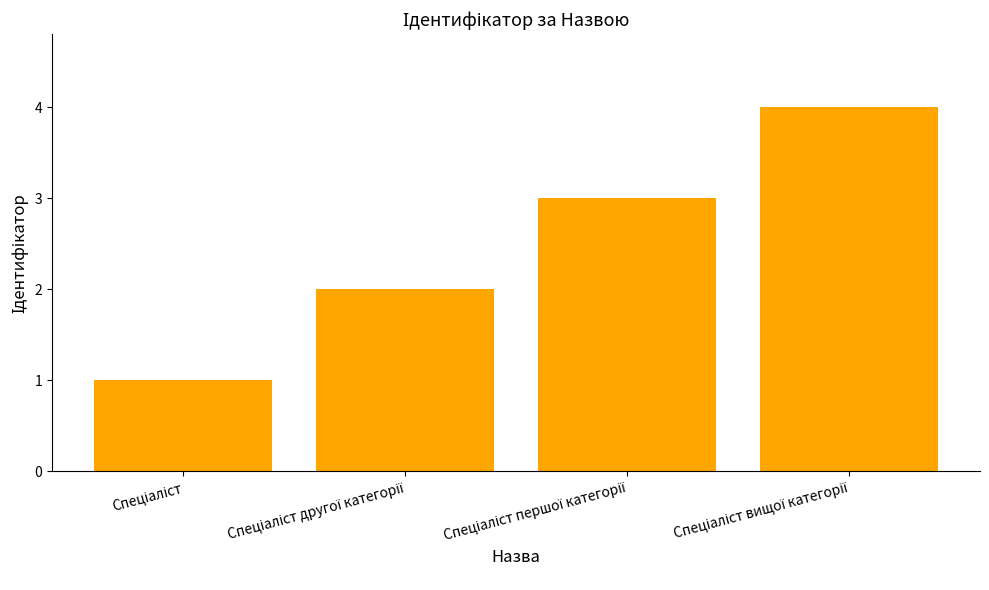

Are the bars horizontal?

No